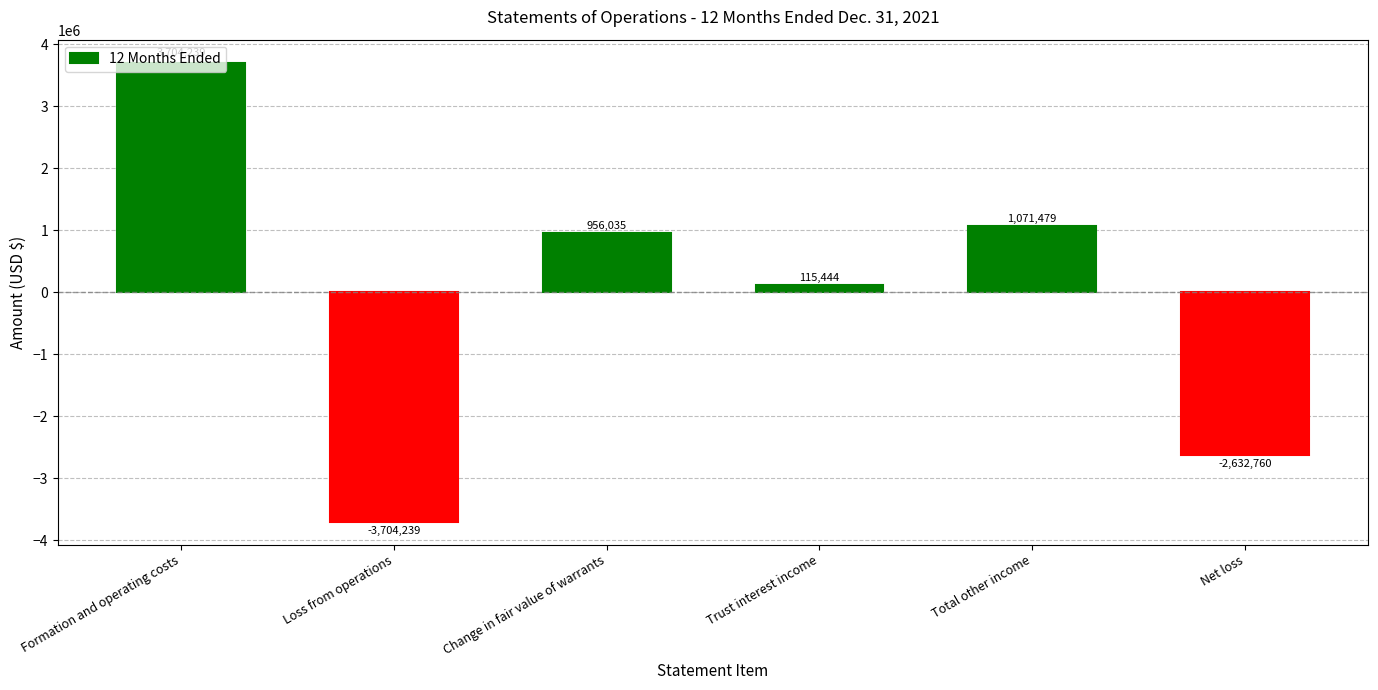

Which category has the highest value across all series?

Formation and operating costs